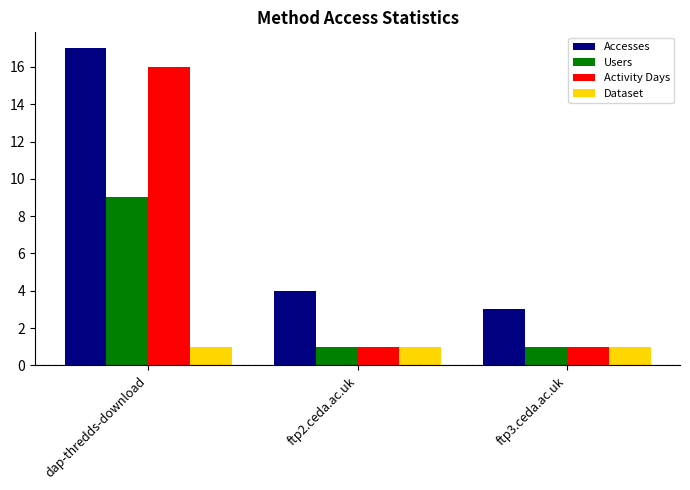

Reading right to left, transcribe all the data shown in this chart.

Accesses: 3	4	17
Users: 1	1	9
Activity Days: 1	1	16
Dataset: 1	1	1